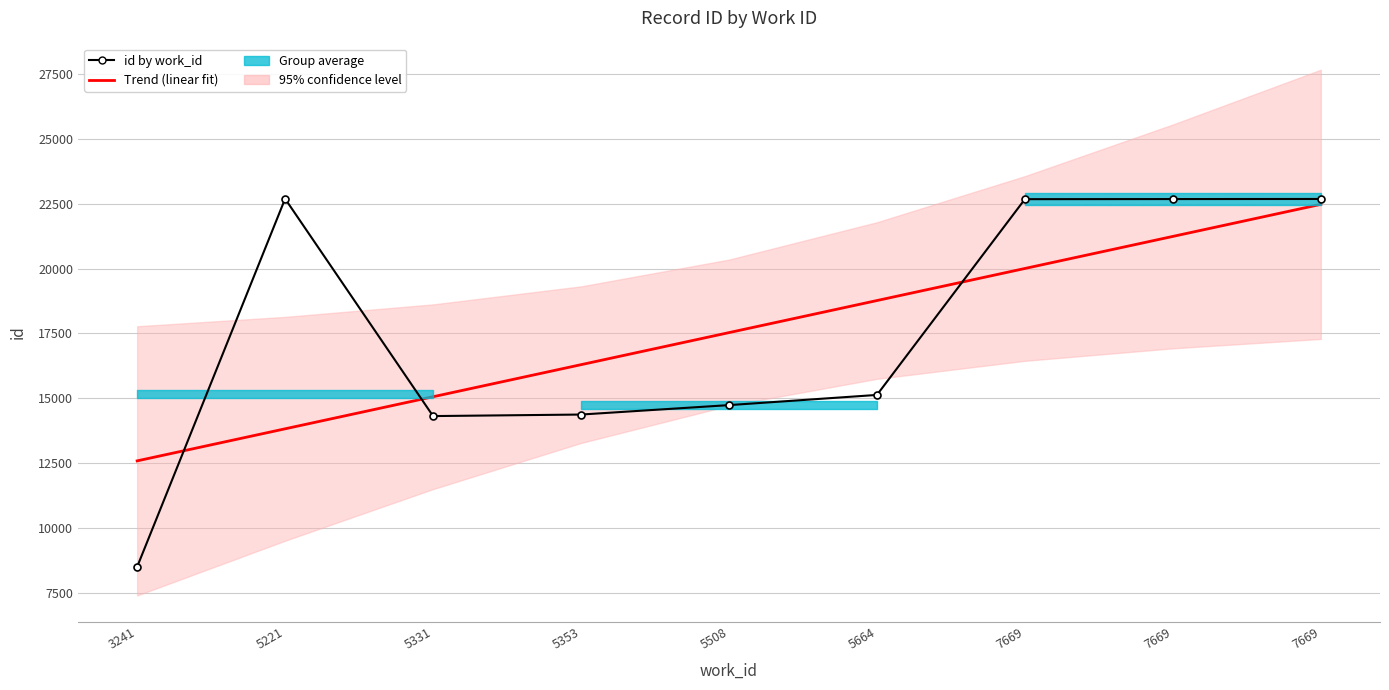

What is the value of the Trend (linear fit) point at the 3rd from the left?

15058.1